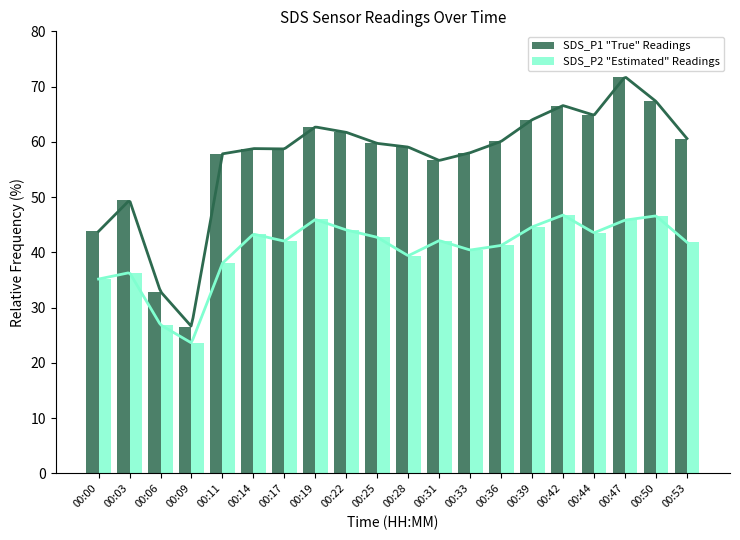

Which category has the lowest value across all series?

00:09